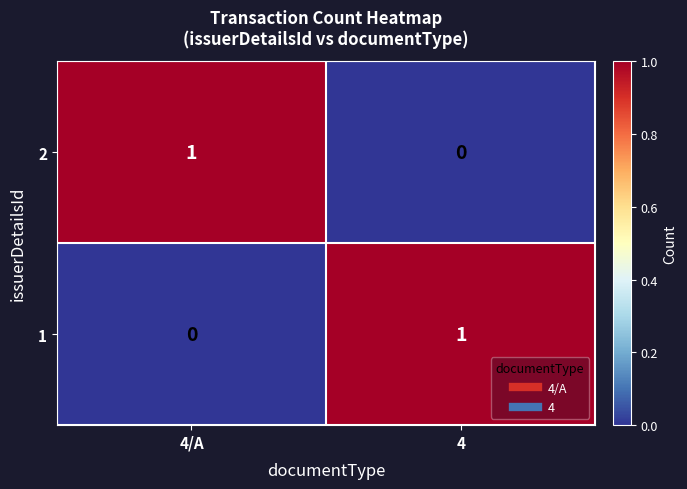

The value of 1 at 4 is 0. True or false?

False